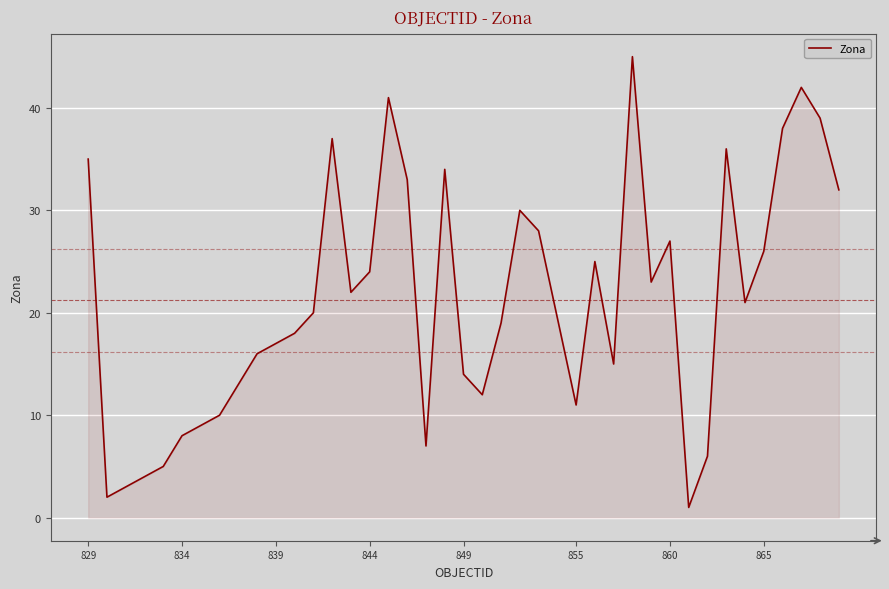

Does the chart display data point markers on the line(s)?

No